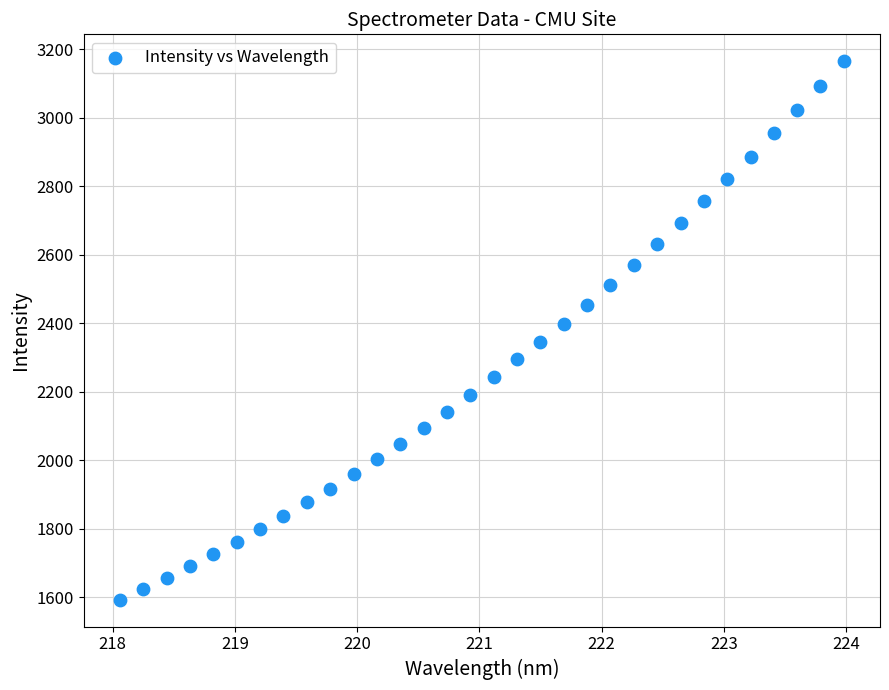

What is the range of X values (max minus min)?

5.9